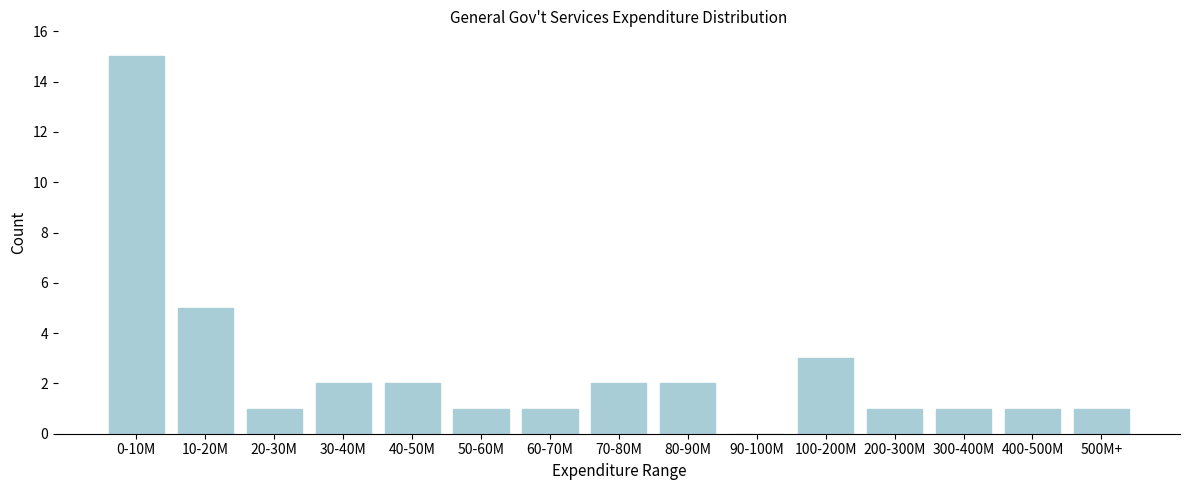

Reading left to right, list all the values displayed in this chart.

0-10M=15	10-20M=5	20-30M=1	30-40M=2	40-50M=2	50-60M=1	60-70M=1	70-80M=2	80-90M=2	90-100M=0	100-200M=3	200-300M=1	300-400M=1	400-500M=1	500M+=1